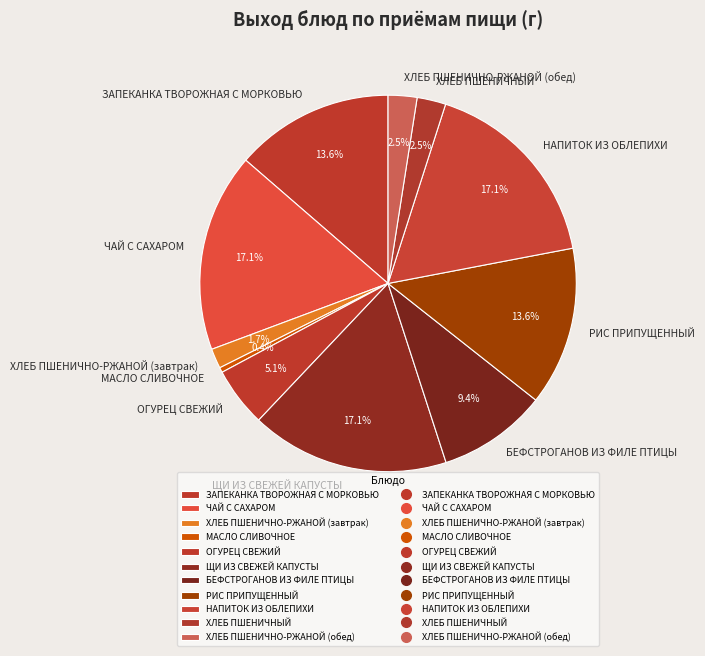

What is the ratio of the value at НАПИТОК ИЗ ОБЛЕПИХИ to the value at ЧАЙ С САХАРОМ?

1.0